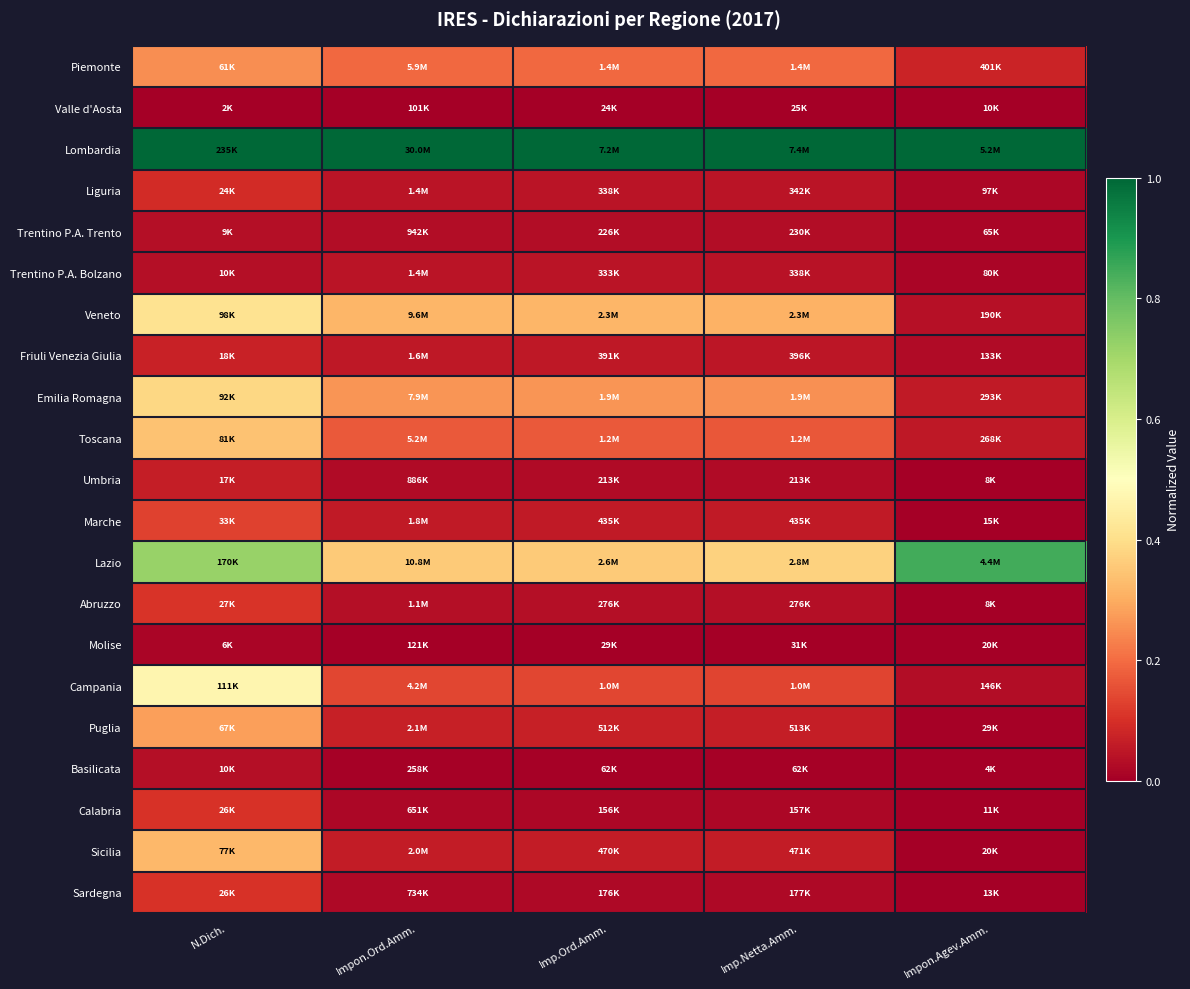

Reading left to right, extract all data points from this chart.

Piemonte: N.Dich.=0.3	Impon.Ord.Amm.=0.2	Imp.Ord.Amm.=0.2	Imp.Netta.Amm.=0.2	Impon.Agev.Amm.=0.1
Valle d'Aosta: N.Dich.=0.0	Impon.Ord.Amm.=0.0	Imp.Ord.Amm.=0.0	Imp.Netta.Amm.=0.0	Impon.Agev.Amm.=0.0
Lombardia: N.Dich.=1.0	Impon.Ord.Amm.=1.0	Imp.Ord.Amm.=1.0	Imp.Netta.Amm.=1.0	Impon.Agev.Amm.=1.0
Liguria: N.Dich.=0.1	Impon.Ord.Amm.=0.0	Imp.Ord.Amm.=0.0	Imp.Netta.Amm.=0.0	Impon.Agev.Amm.=0.0
Trentino P.A. Trento: N.Dich.=0.0	Impon.Ord.Amm.=0.0	Imp.Ord.Amm.=0.0	Imp.Netta.Amm.=0.0	Impon.Agev.Amm.=0.0
Trentino P.A. Bolzano: N.Dich.=0.0	Impon.Ord.Amm.=0.0	Imp.Ord.Amm.=0.0	Imp.Netta.Amm.=0.0	Impon.Agev.Amm.=0.0
Veneto: N.Dich.=0.4	Impon.Ord.Amm.=0.3	Imp.Ord.Amm.=0.3	Imp.Netta.Amm.=0.3	Impon.Agev.Amm.=0.0
Friuli Venezia Giulia: N.Dich.=0.1	Impon.Ord.Amm.=0.1	Imp.Ord.Amm.=0.1	Imp.Netta.Amm.=0.1	Impon.Agev.Amm.=0.0
Emilia Romagna: N.Dich.=0.4	Impon.Ord.Amm.=0.3	Imp.Ord.Amm.=0.3	Imp.Netta.Amm.=0.3	Impon.Agev.Amm.=0.1
Toscana: N.Dich.=0.3	Impon.Ord.Amm.=0.2	Imp.Ord.Amm.=0.2	Imp.Netta.Amm.=0.2	Impon.Agev.Amm.=0.1
Umbria: N.Dich.=0.1	Impon.Ord.Amm.=0.0	Imp.Ord.Amm.=0.0	Imp.Netta.Amm.=0.0	Impon.Agev.Amm.=0.0
Marche: N.Dich.=0.1	Impon.Ord.Amm.=0.1	Imp.Ord.Amm.=0.1	Imp.Netta.Amm.=0.1	Impon.Agev.Amm.=0.0
Lazio: N.Dich.=0.7	Impon.Ord.Amm.=0.4	Imp.Ord.Amm.=0.4	Imp.Netta.Amm.=0.4	Impon.Agev.Amm.=0.8
Abruzzo: N.Dich.=0.1	Impon.Ord.Amm.=0.0	Imp.Ord.Amm.=0.0	Imp.Netta.Amm.=0.0	Impon.Agev.Amm.=0.0
Molise: N.Dich.=0.0	Impon.Ord.Amm.=0.0	Imp.Ord.Amm.=0.0	Imp.Netta.Amm.=0.0	Impon.Agev.Amm.=0.0
Campania: N.Dich.=0.5	Impon.Ord.Amm.=0.1	Imp.Ord.Amm.=0.1	Imp.Netta.Amm.=0.1	Impon.Agev.Amm.=0.0
Puglia: N.Dich.=0.3	Impon.Ord.Amm.=0.1	Imp.Ord.Amm.=0.1	Imp.Netta.Amm.=0.1	Impon.Agev.Amm.=0.0
Basilicata: N.Dich.=0.0	Impon.Ord.Amm.=0.0	Imp.Ord.Amm.=0.0	Imp.Netta.Amm.=0.0	Impon.Agev.Amm.=0.0
Calabria: N.Dich.=0.1	Impon.Ord.Amm.=0.0	Imp.Ord.Amm.=0.0	Imp.Netta.Amm.=0.0	Impon.Agev.Amm.=0.0
Sicilia: N.Dich.=0.3	Impon.Ord.Amm.=0.1	Imp.Ord.Amm.=0.1	Imp.Netta.Amm.=0.1	Impon.Agev.Amm.=0.0
Sardegna: N.Dich.=0.1	Impon.Ord.Amm.=0.0	Imp.Ord.Amm.=0.0	Imp.Netta.Amm.=0.0	Impon.Agev.Amm.=0.0